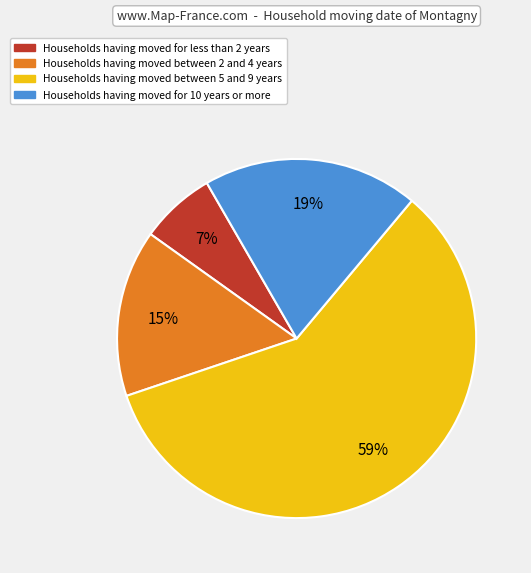

To the nearest percent, what is the difference between the largest and smallest slice percentages?

52%